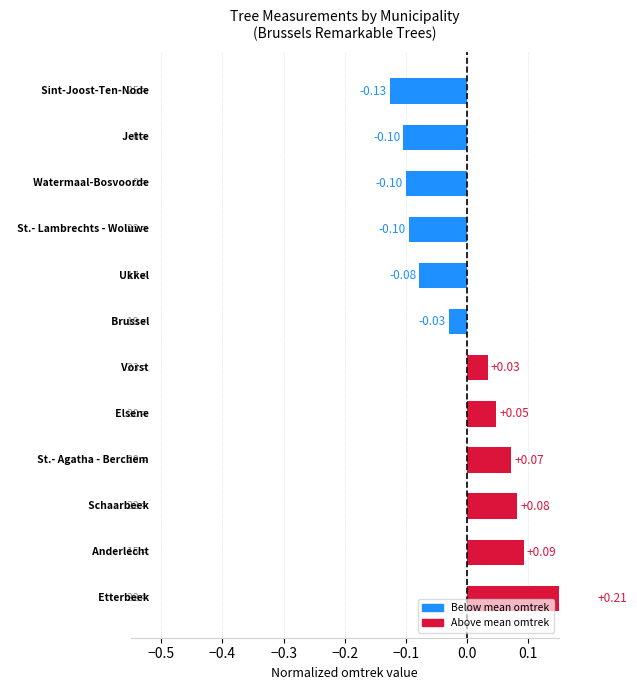

What is the maximum value shown in the chart?

0.2